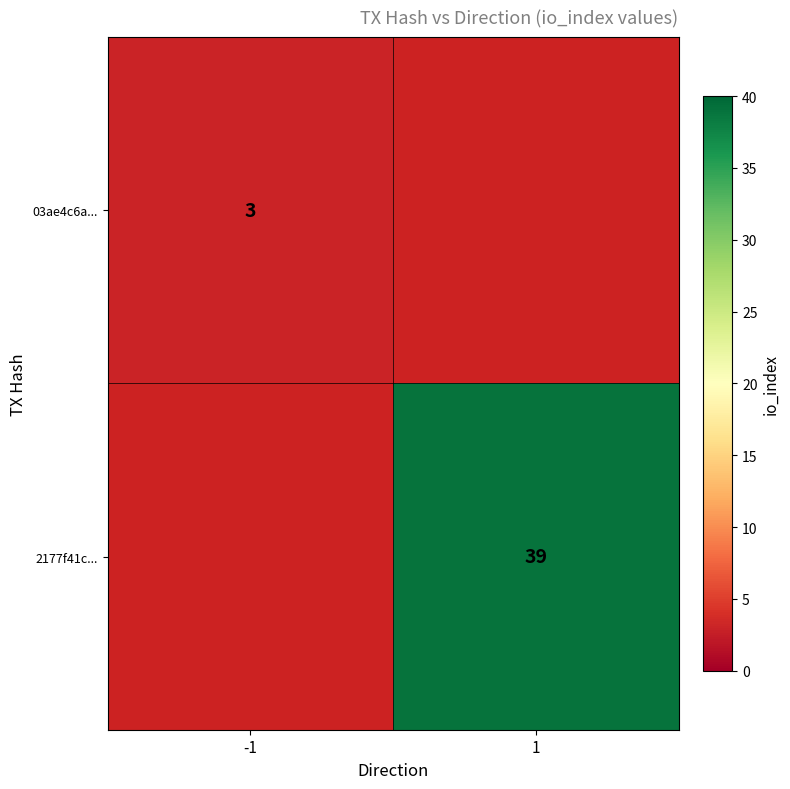

Is it true that 2177f41c... equals 11 at 1?

False